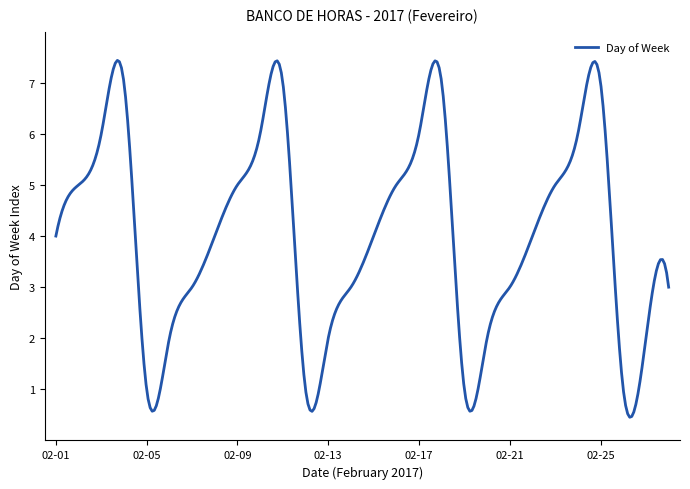

What is the difference between the maximum and minimum values?

7.0